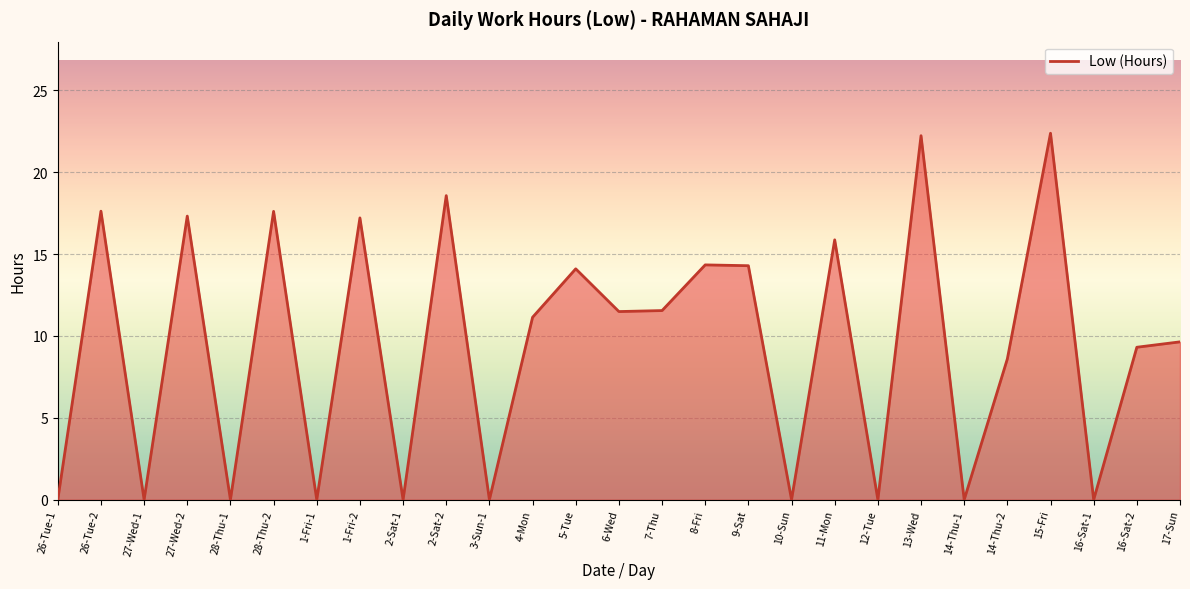

What is the change in value from 27-Wed-2 to 6-Wed?

-5.8